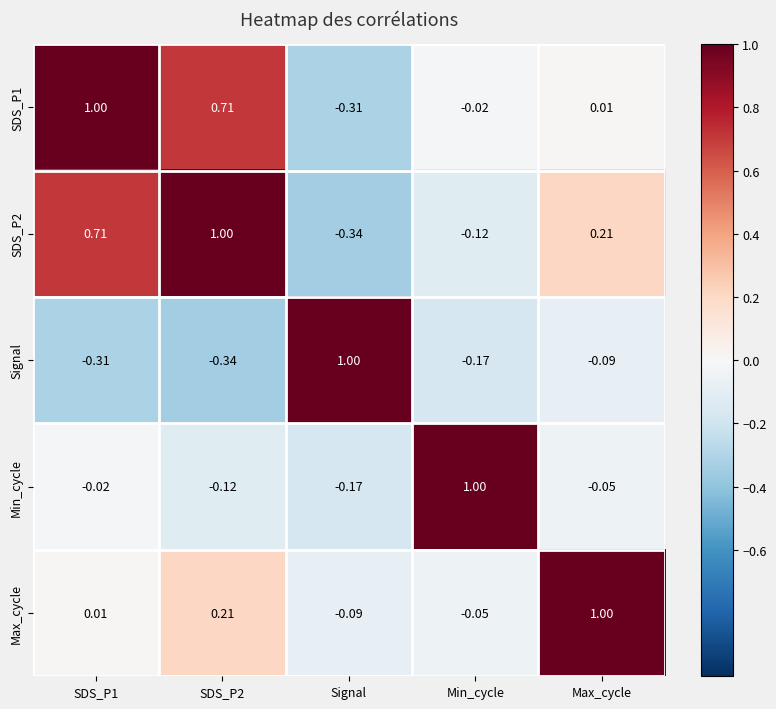

Where is SDS_P2 nearest to the value 0?

Min_cycle